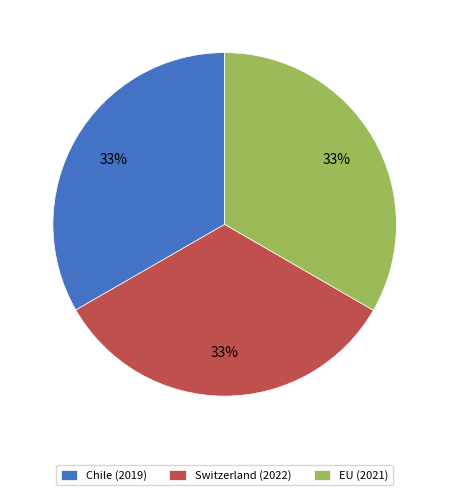

Does EU represent more than half of the total?

No